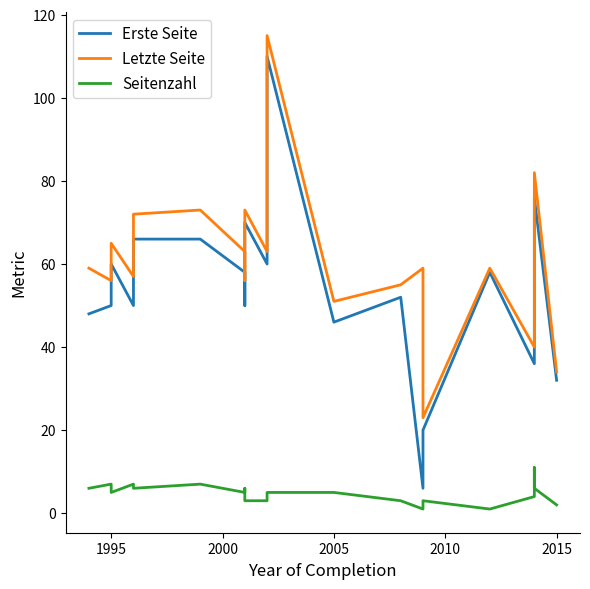

True or false: Erste Seite and Letzte Seite intersect in this chart.

False